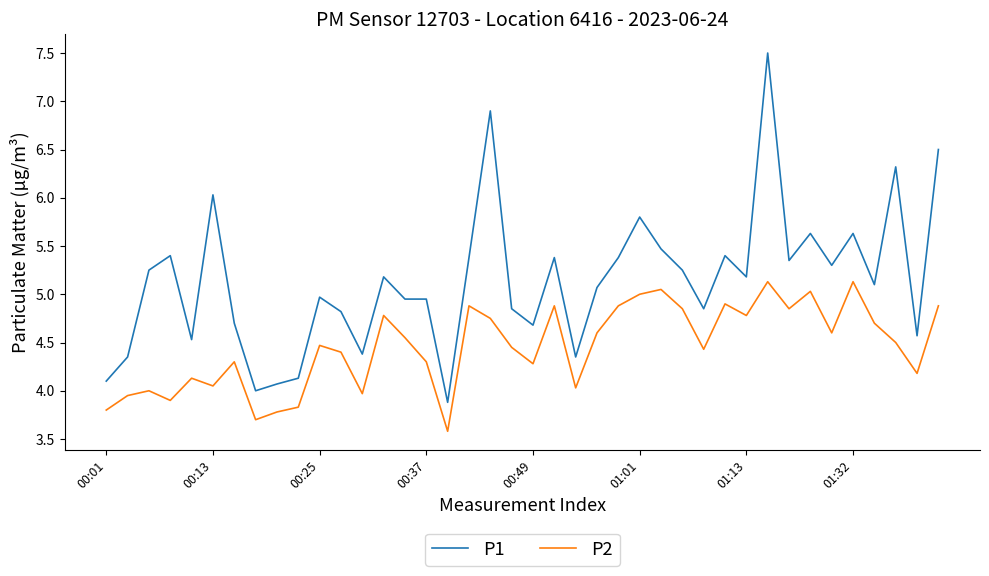

Is this an area chart (filled region under the line)?

No